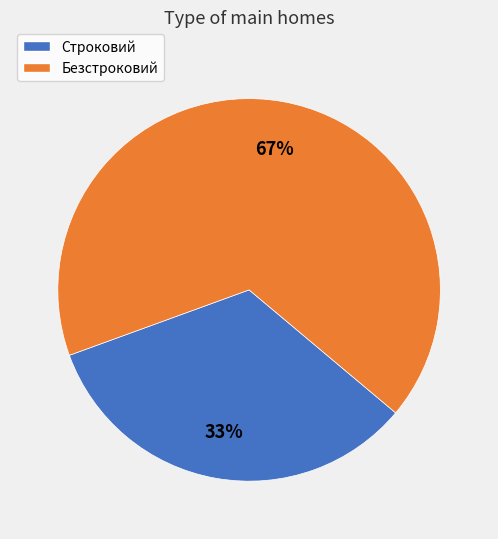

Approximately how many times larger is the value at Строковий compared to Безстроковий?

0.5